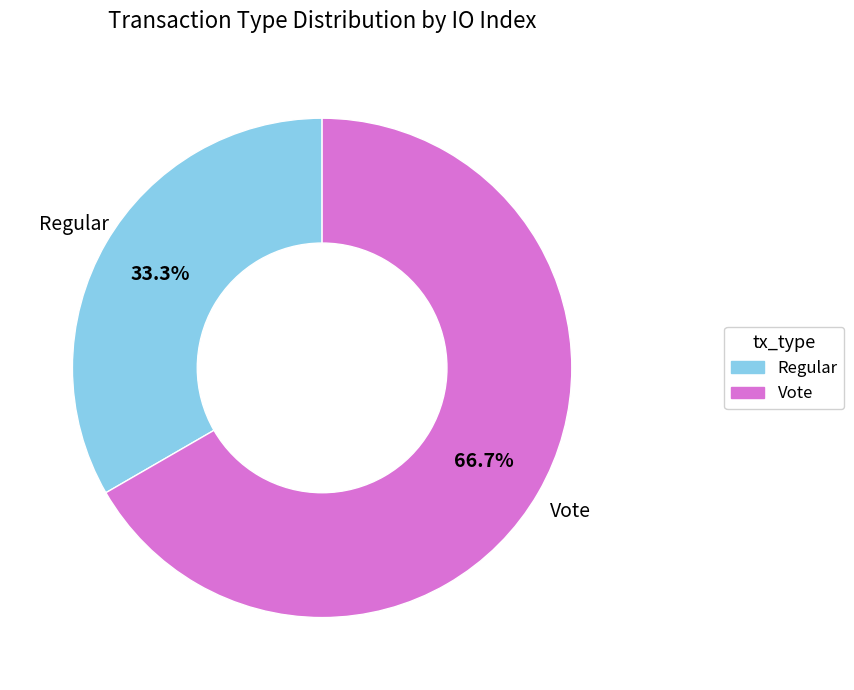

Approximately how many times larger is the value at Regular compared to Vote?

0.5